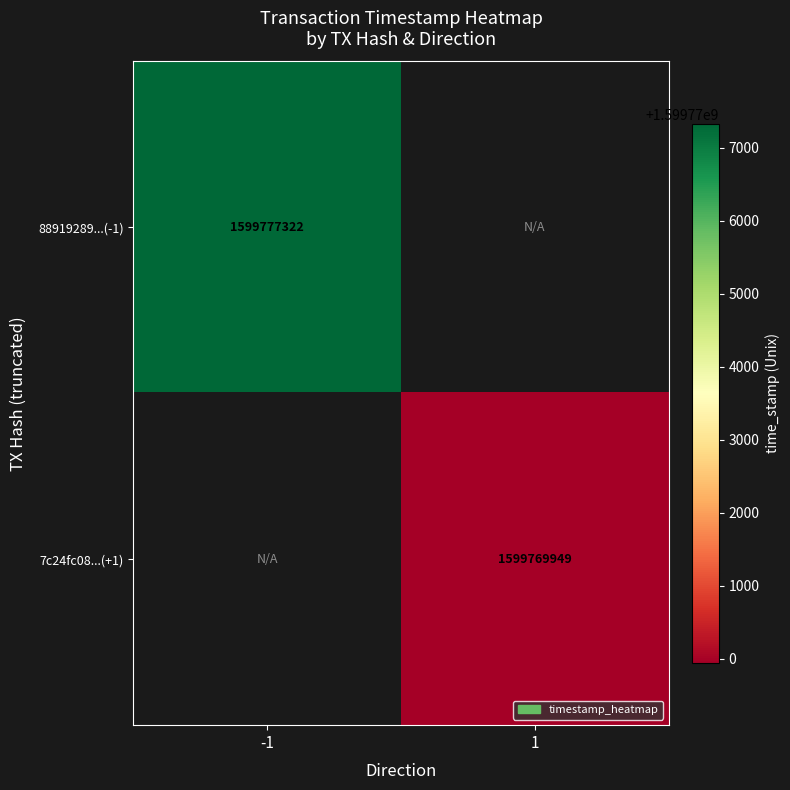

The 88919289...(-1) series shows 930410560 at -1. True or false?

False